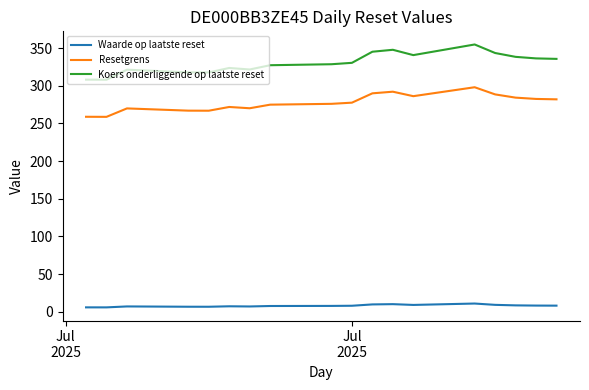

Which series has the largest range (max minus min)?

Koers onderliggende op laatste reset